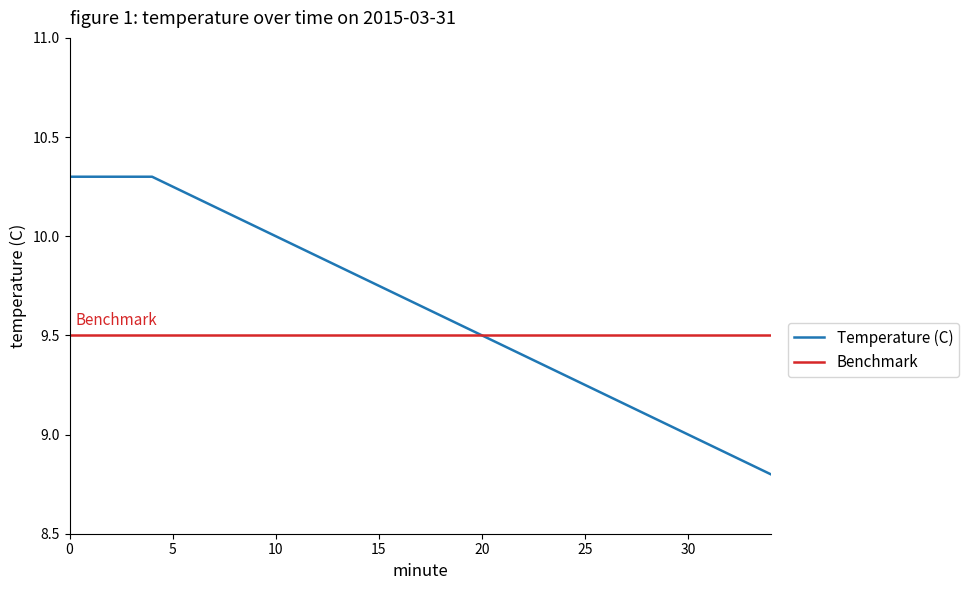

List the series in order of their peak value, highest first.

Temperature (C), Benchmark